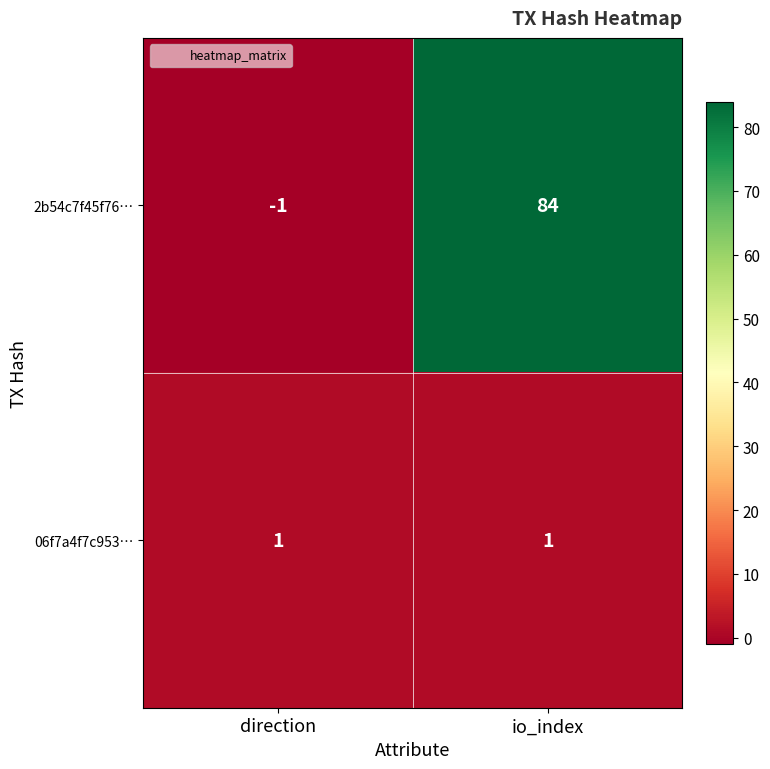

List the series in order of their peak value, lowest first.

06f7a4f7c953…, 2b54c7f45f76…